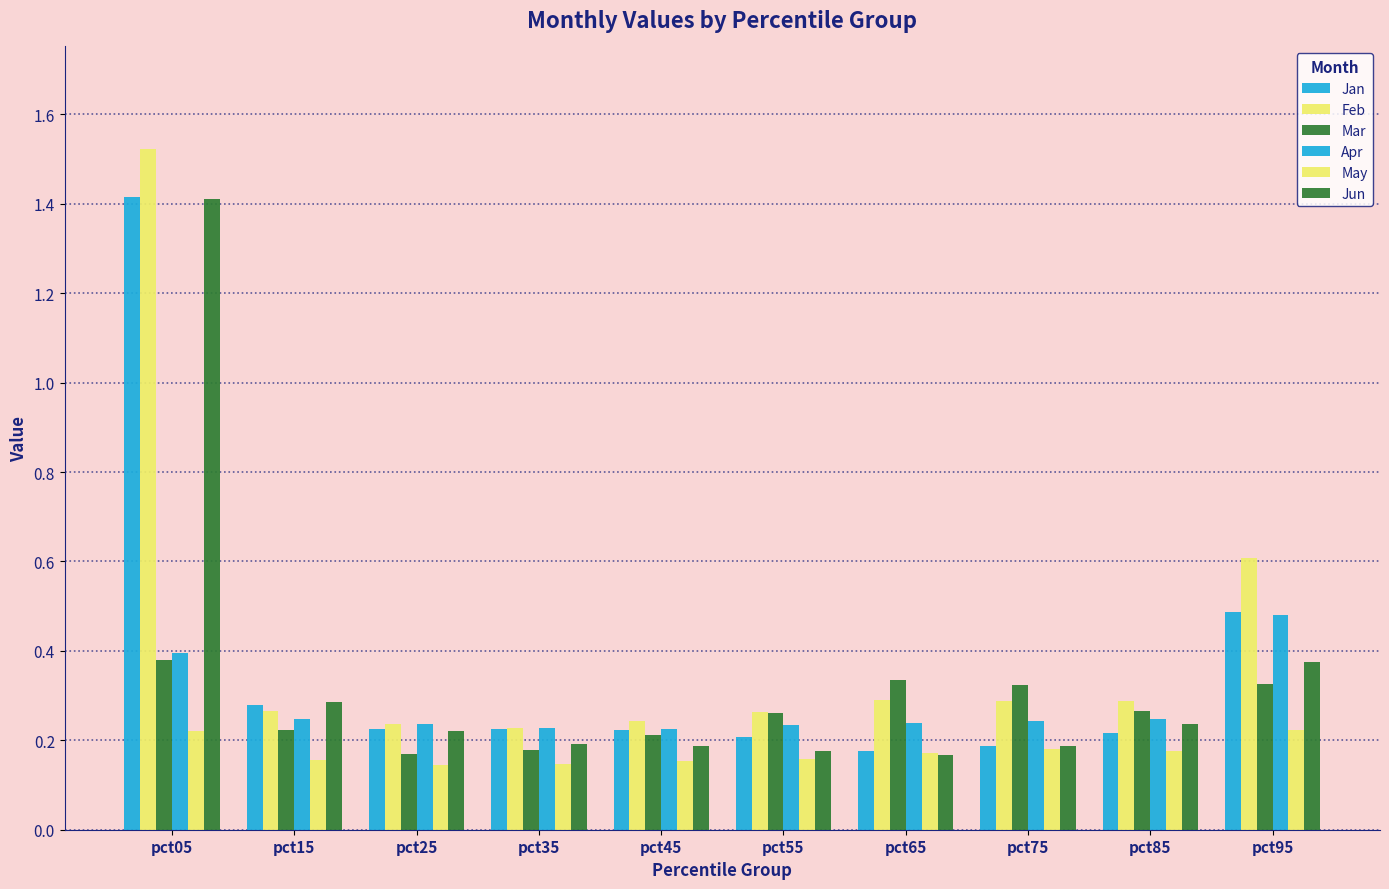

Are the bars grouped side by side (vs. stacked)?

Yes